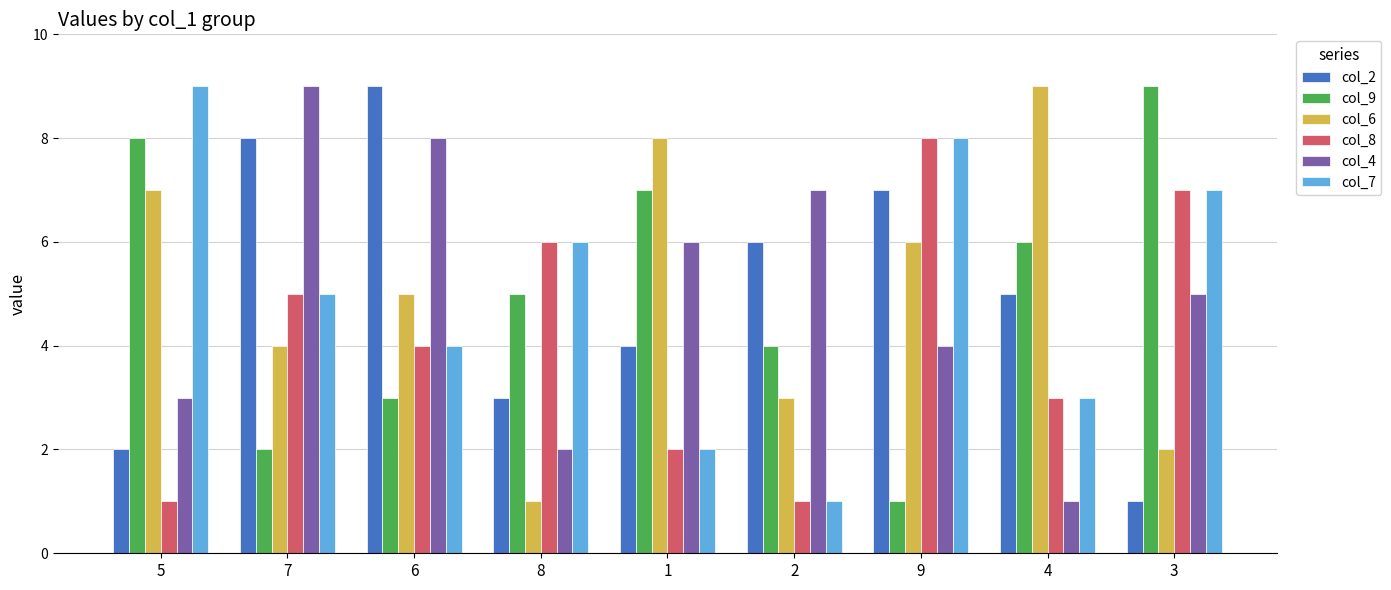

What is the maximum value for col_2?

9